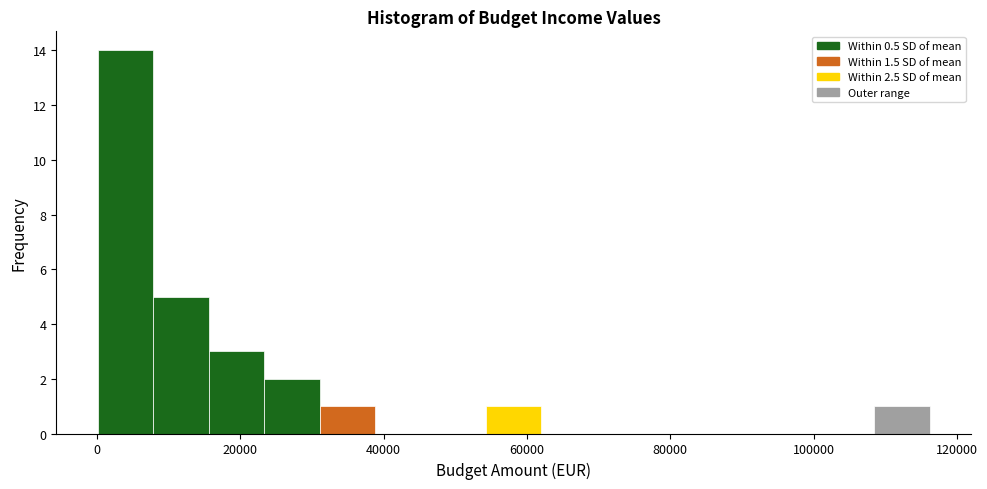

Around what value on the x-axis is the tallest bar? Give the approximate position of its centre, as read against the axis.

4000